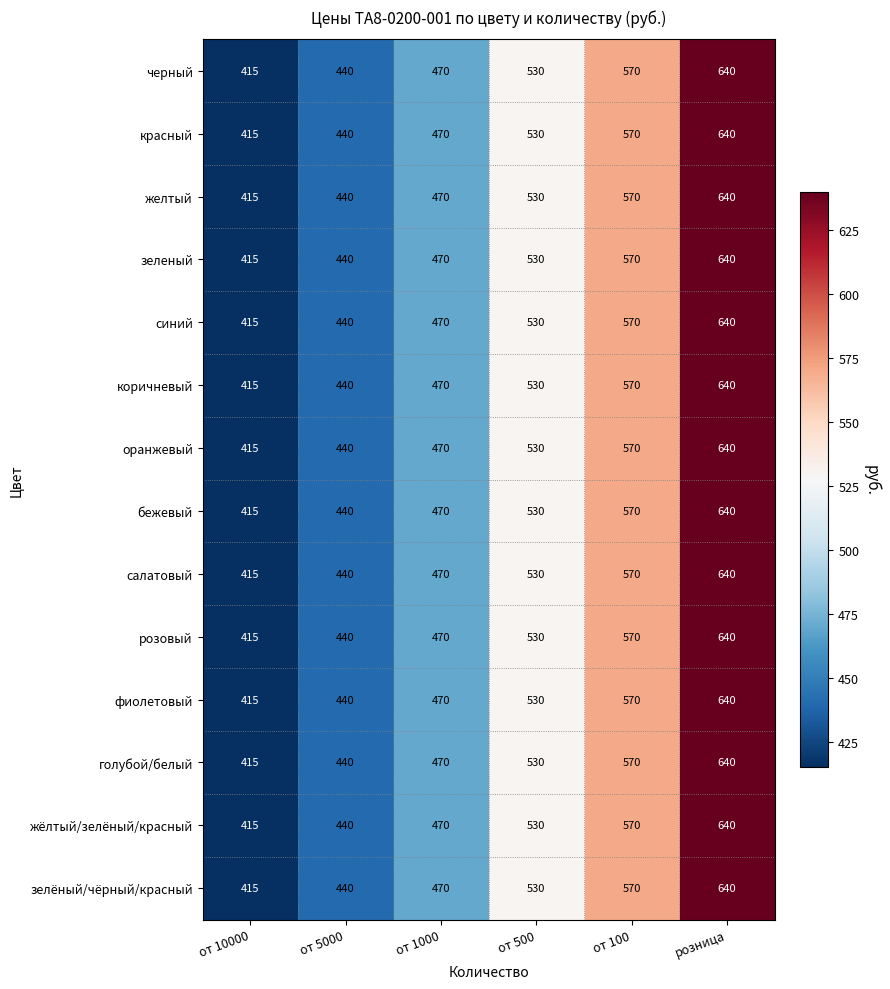

Is it true that жёлтый/зелёный/красный equals 313 at розница?

False